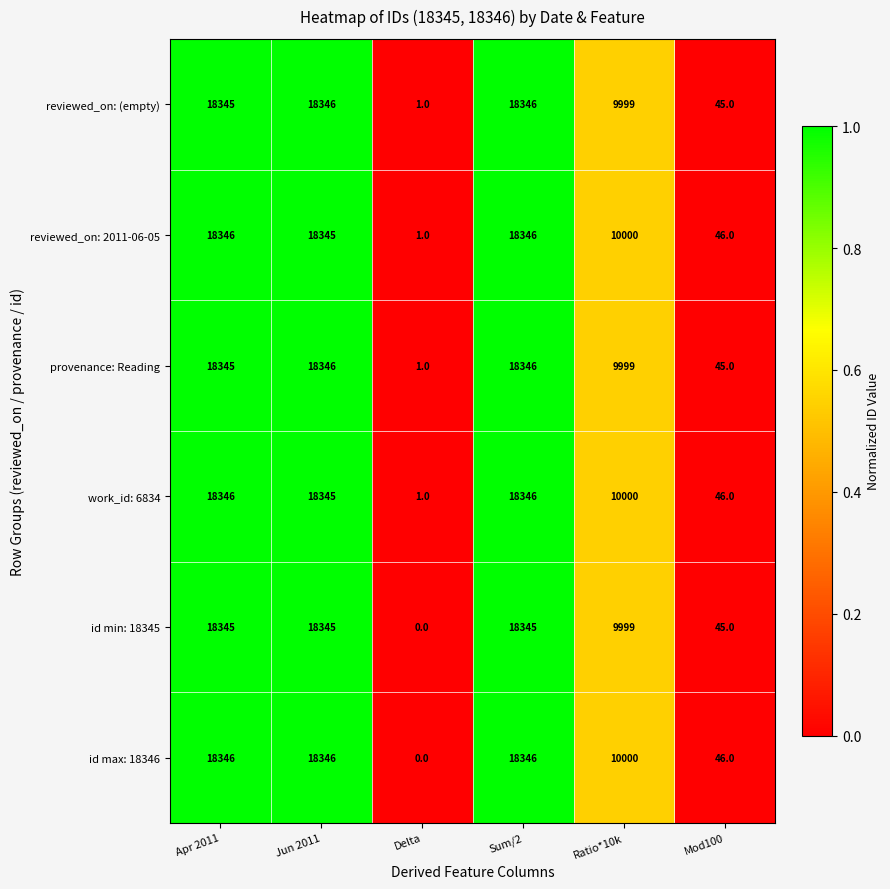

What is the difference between the id min: 18345 values at Sum/2 and Ratio*10k?

8346